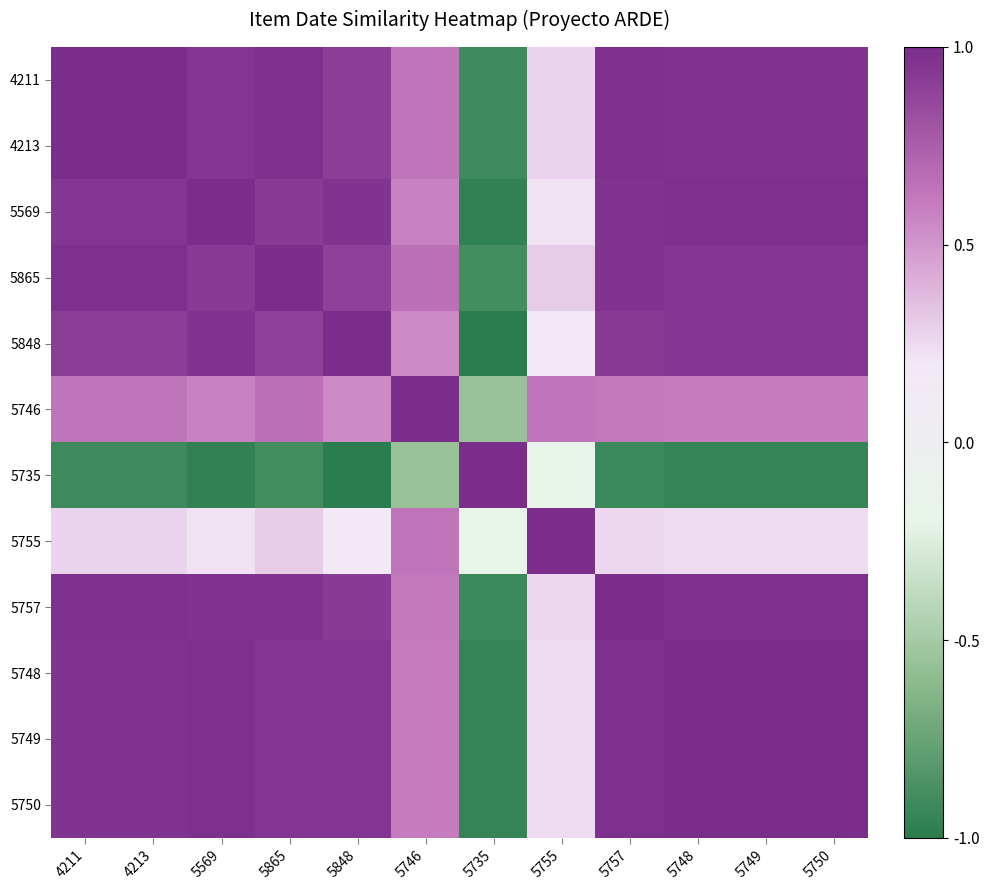

What is the greatest value displayed?

1.0